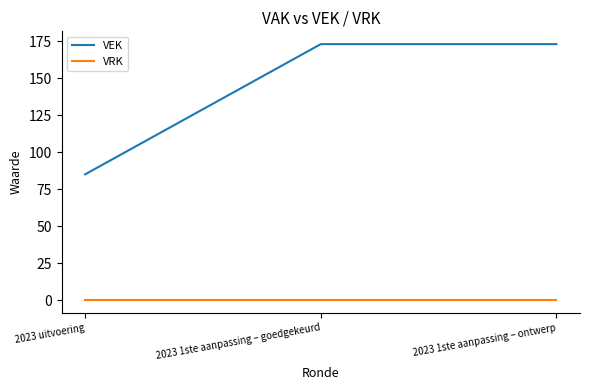

What is the difference between the highest and lowest values at 2023 1ste aanpassing – goedgekeurd?

173